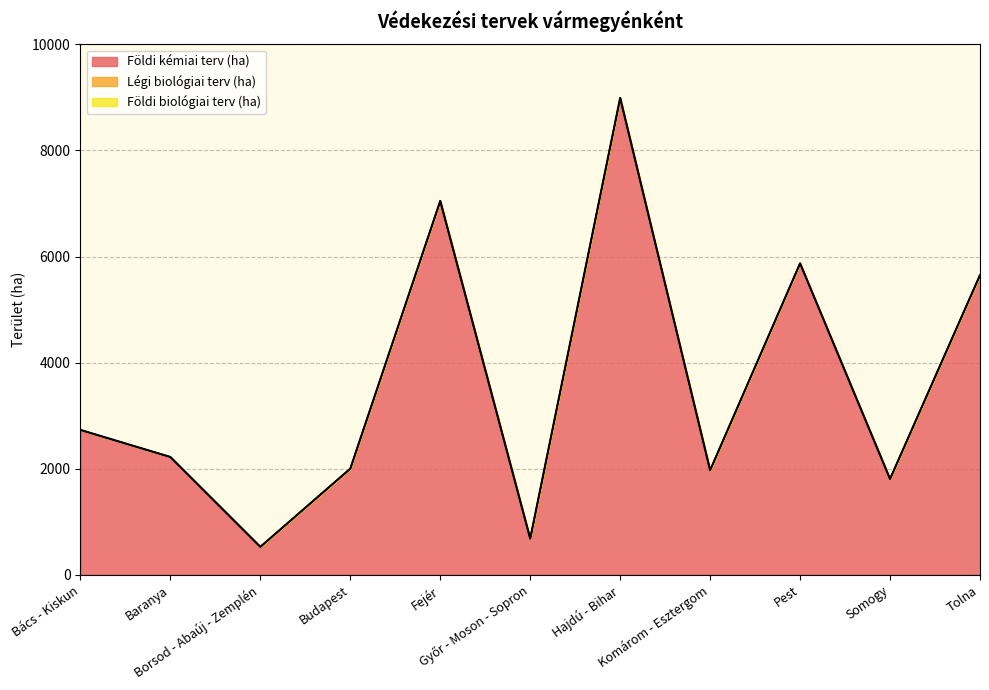

Which series has the largest range (max minus min)?

Földi kémiai terv (ha)